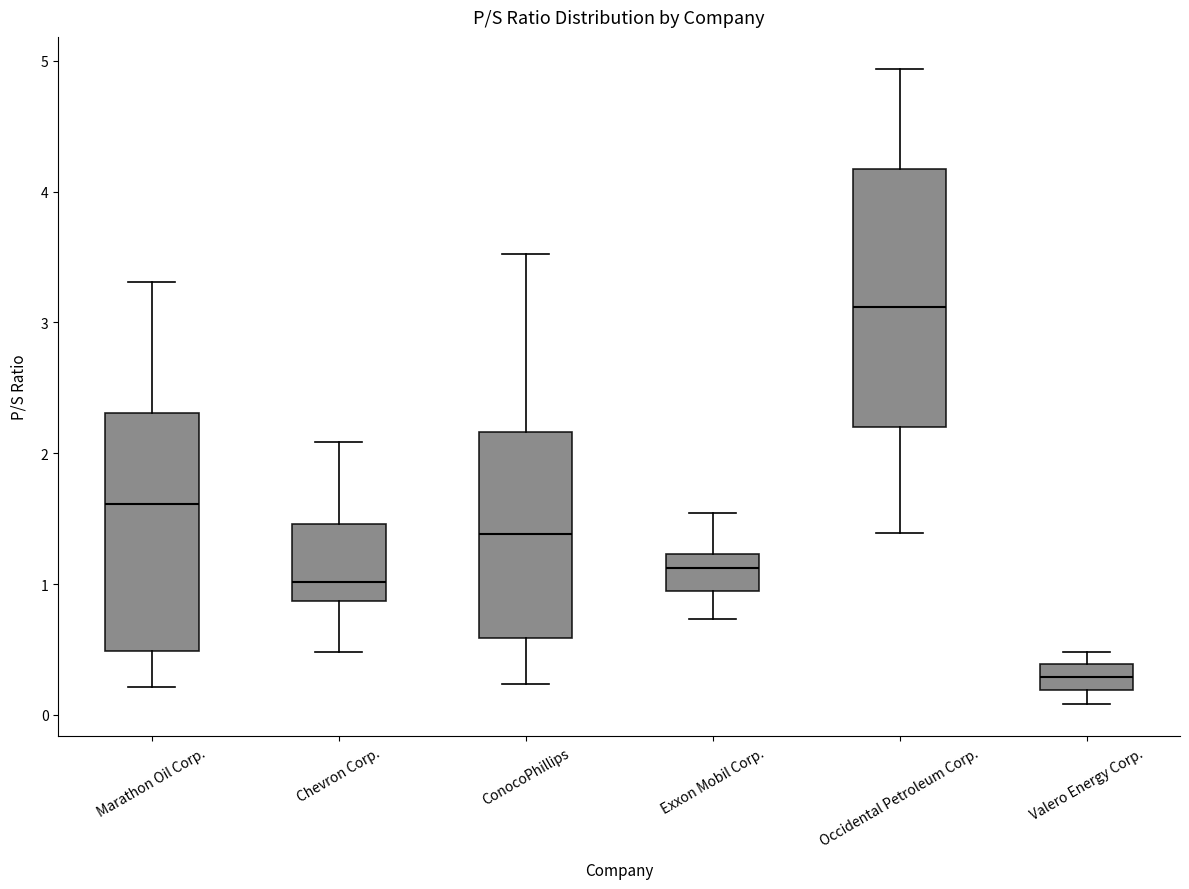

Comparing the boxes themselves (not the whiskers), which one is the tallest?

Occidental Petroleum Corp.